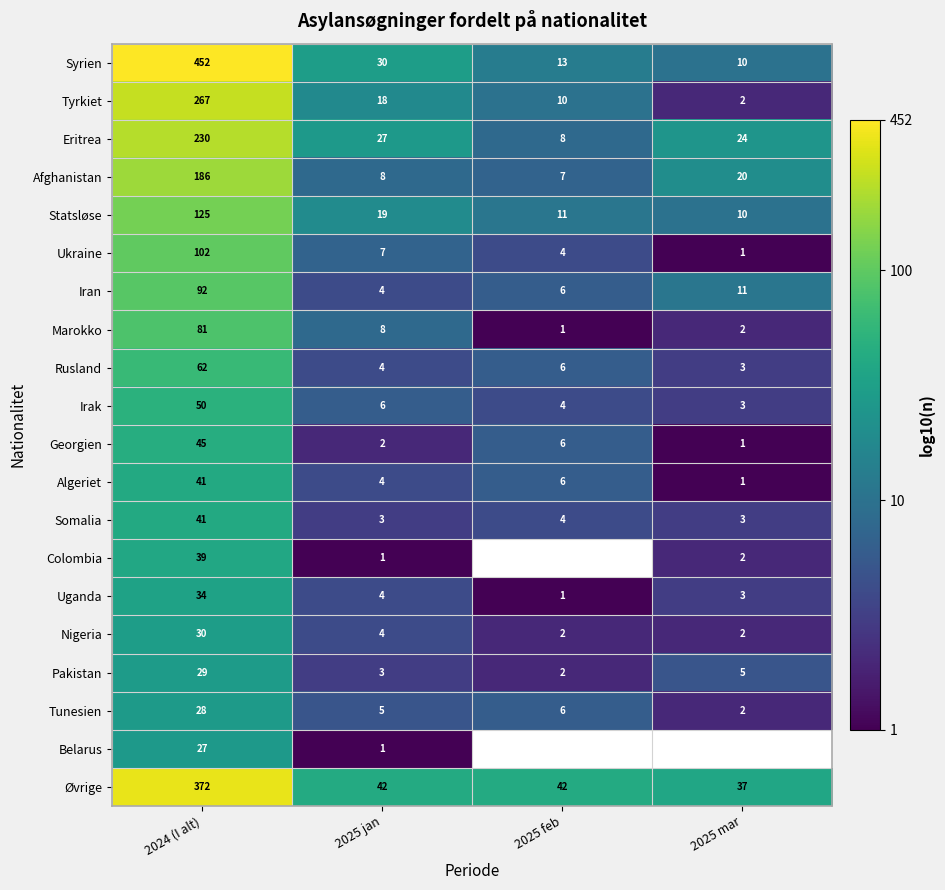

Count the number of data series in this chart.

20